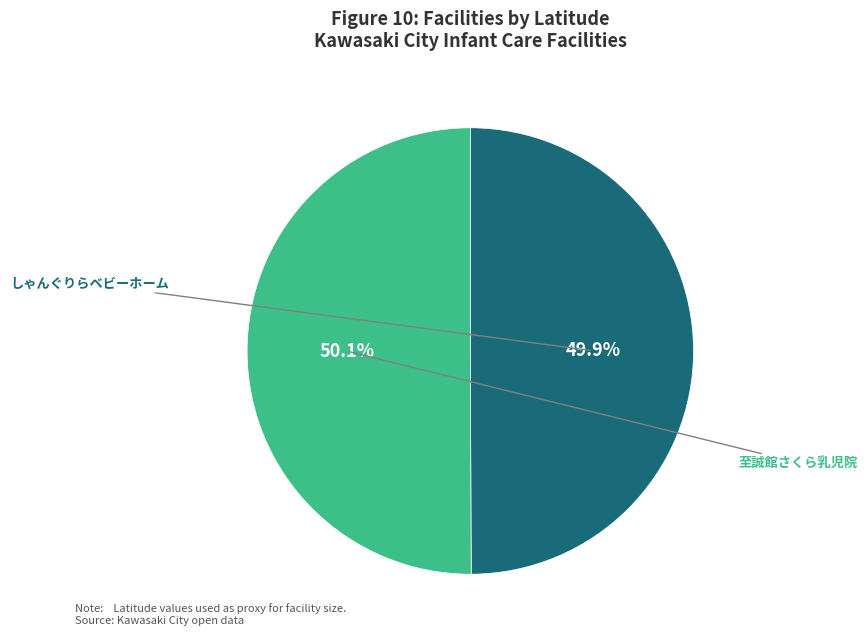

Is there a majority slice in this chart?

Yes